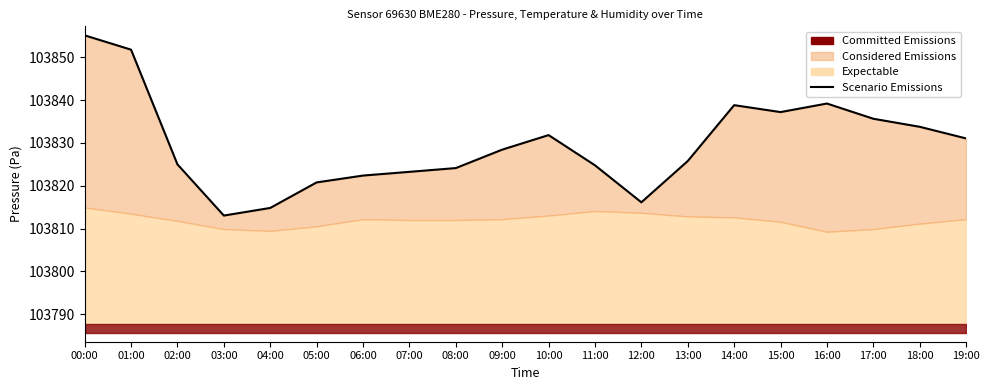

What is the value of the 13th point from the left?

103816.1